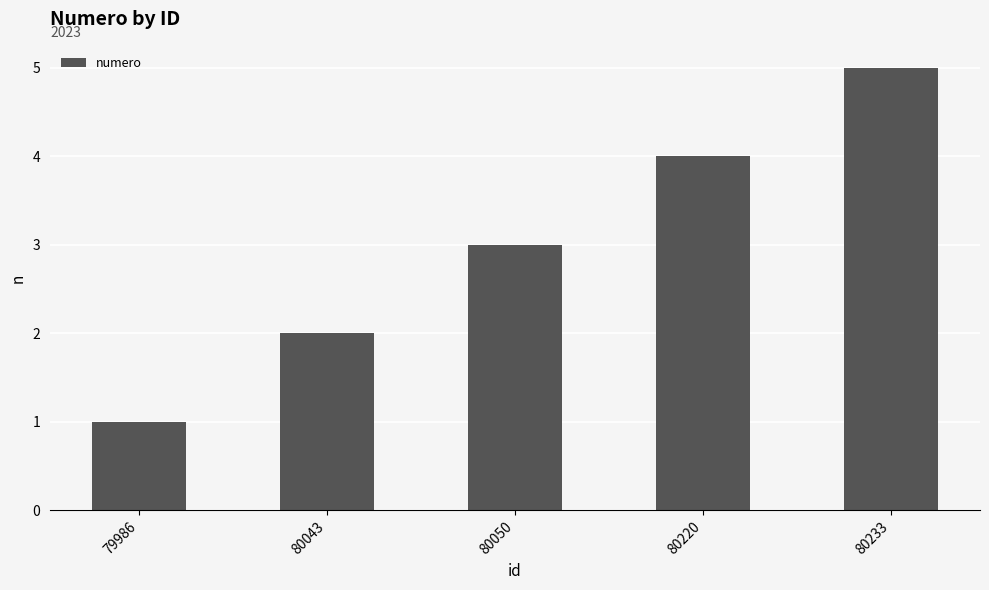

Which category has the lowest value across all series?

79986